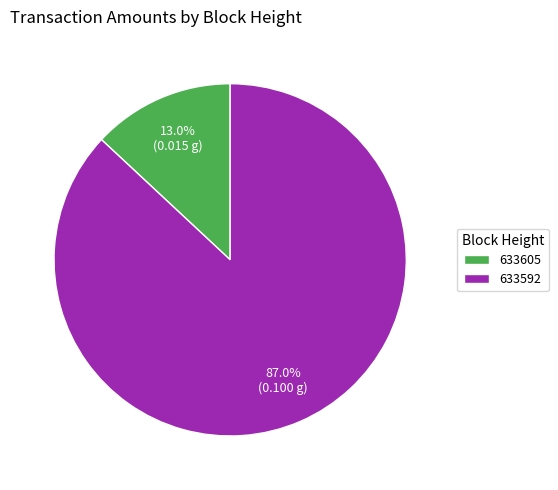

To the nearest percent, what is the difference between the 633605 and 633592 slice percentages?

74%